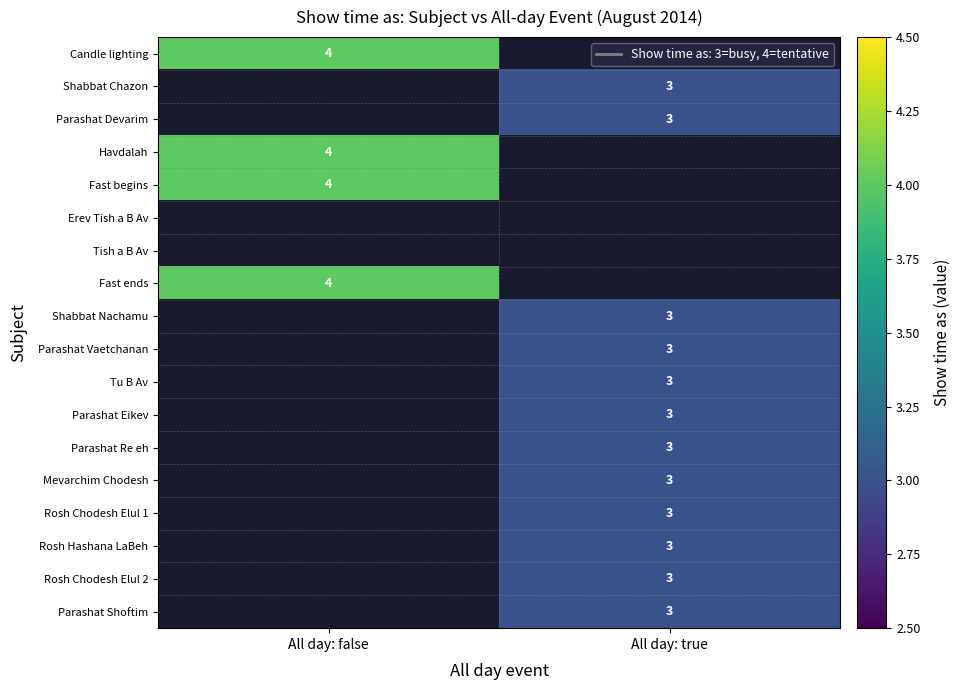

The value of Parashat Eikev at All day: true is 3. True or false?

True